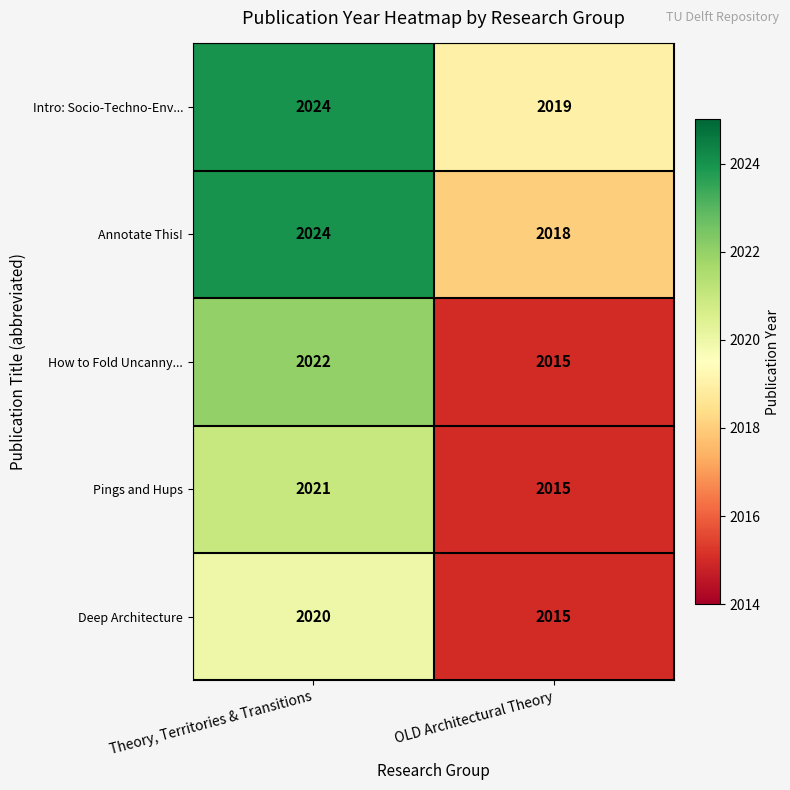

Read the Deep Architecture value at OLD Architectural Theory.

2015